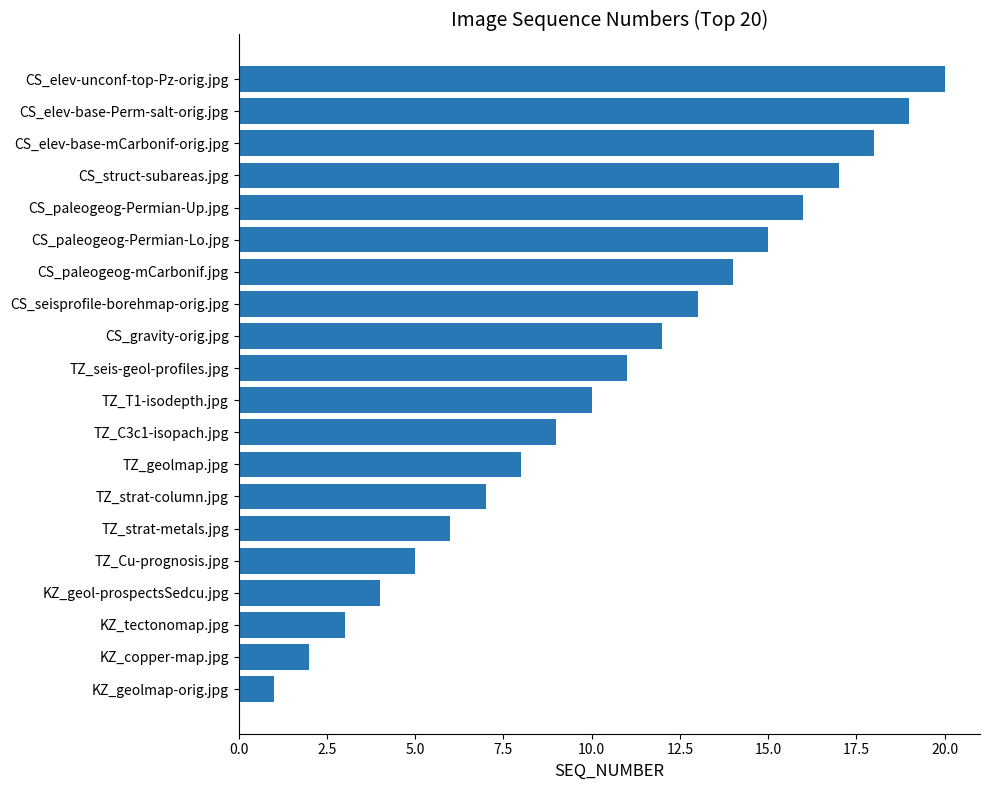

Read the value at CS_paleogeog-Permian-Lo.jpg.

15